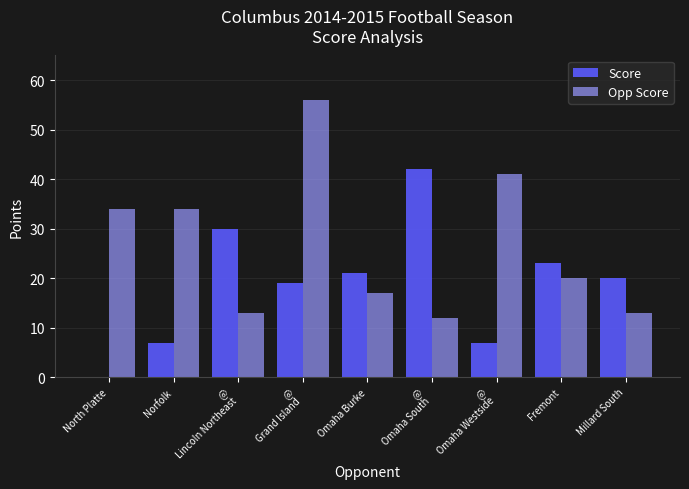

Which series has the largest total across all categories?

Opp Score